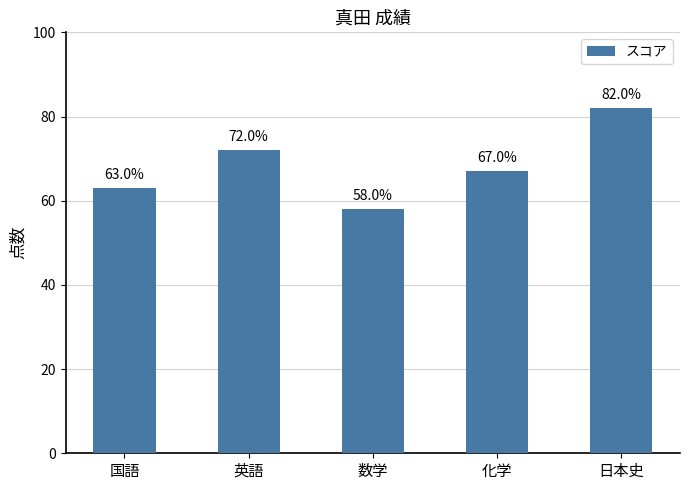

What is the change in value from 国語 to 英語?

+9